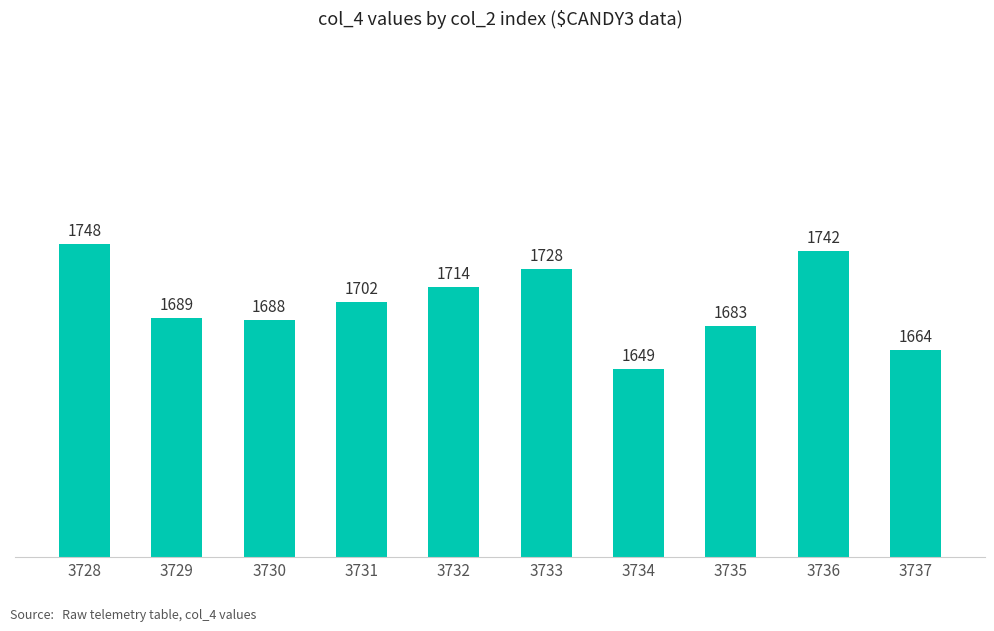

Approximately how many times larger is the value at 3729 compared to 3735?

1.0